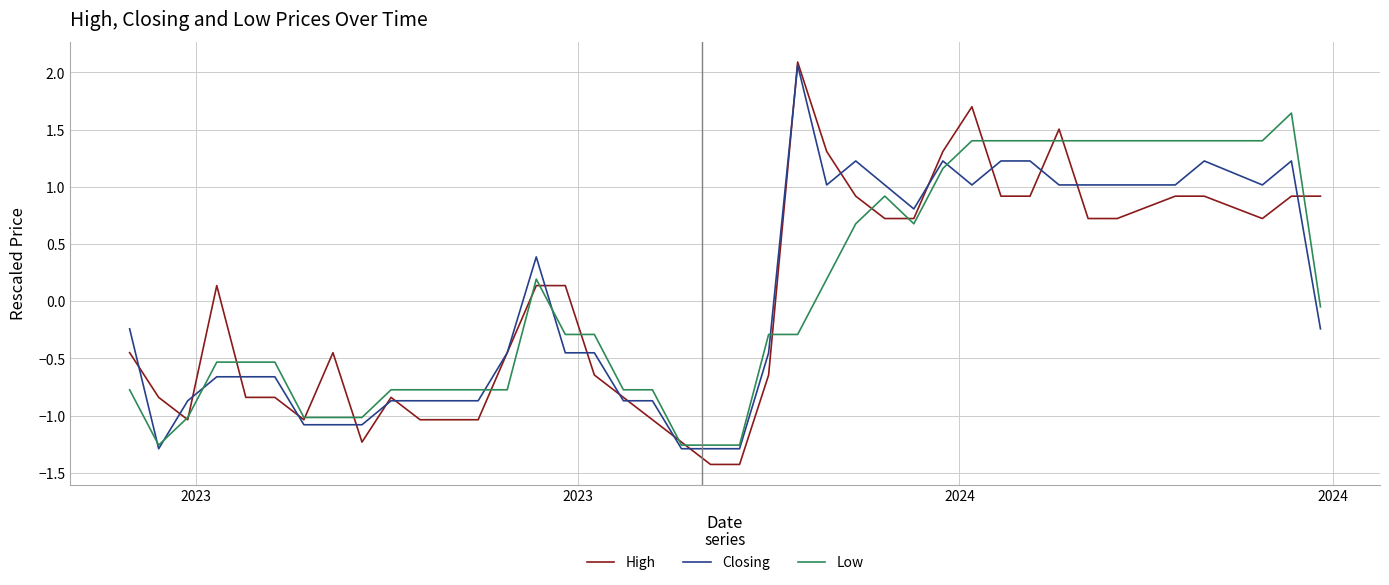

At how many categories does at least one series exceed 0?

20